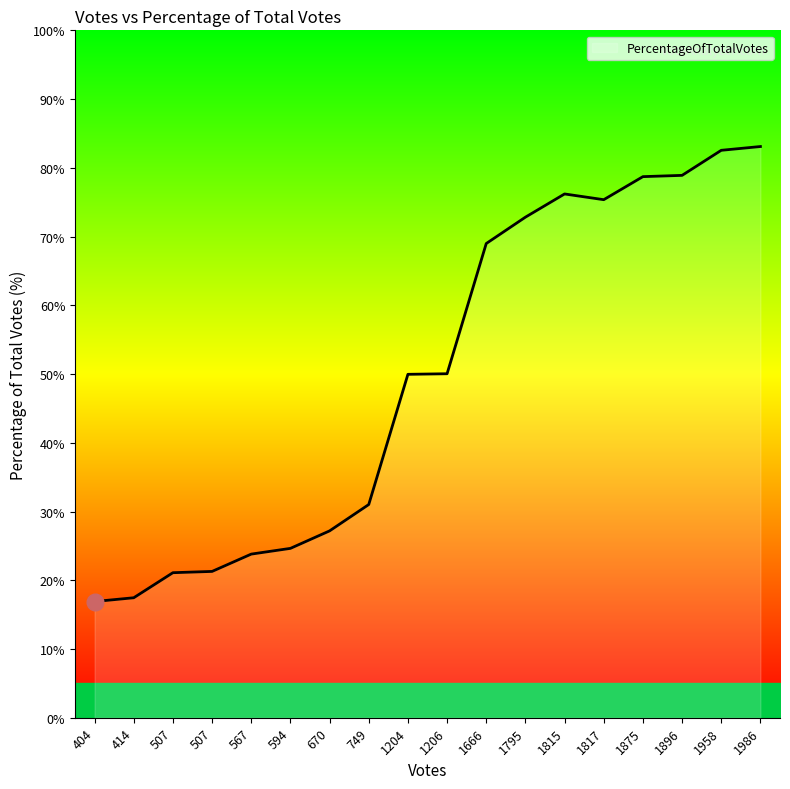

How many lines are shown in the chart?

1